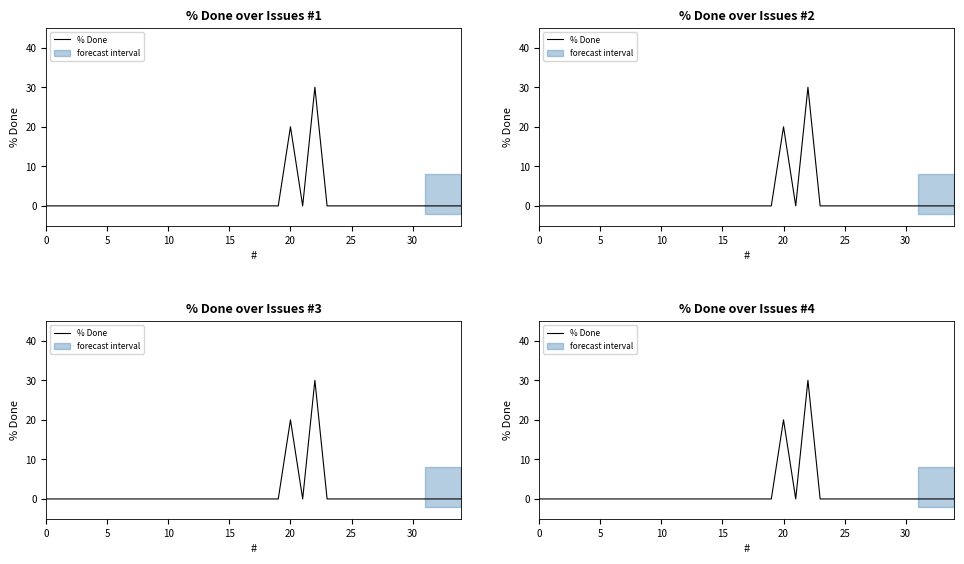

What is the label of the 19th point from the left?

18